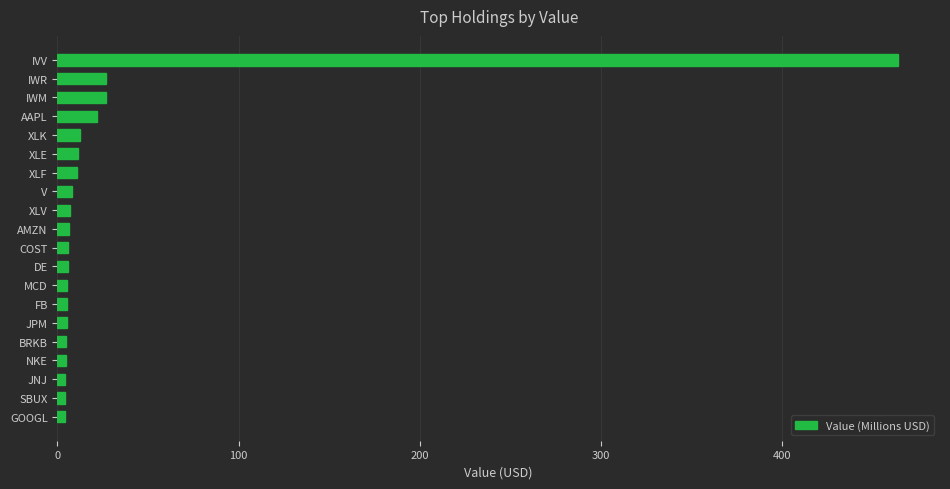

What is the label of the 11th bar from the top?

COST